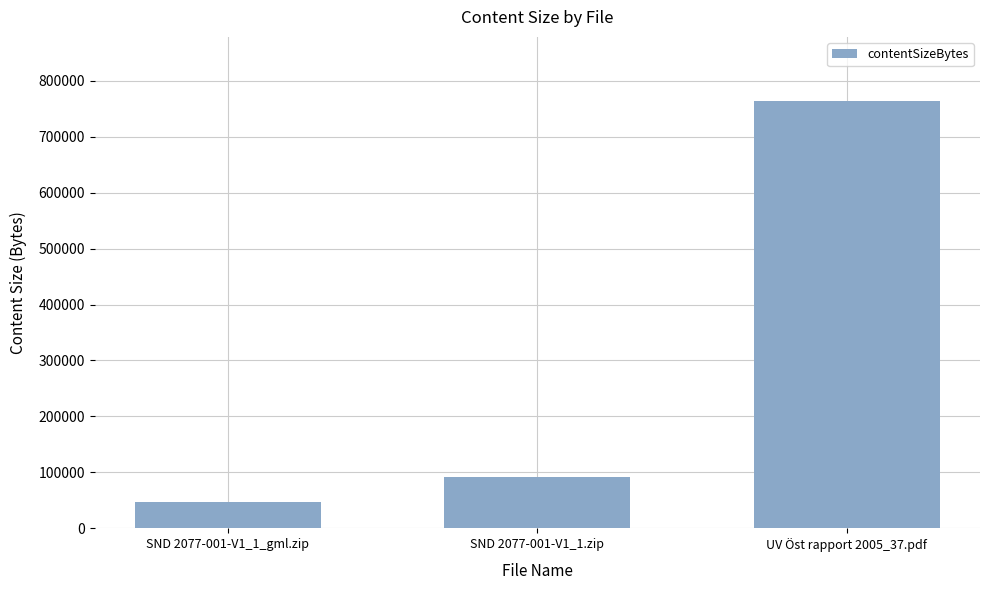

Reading left to right, what are all the values shown in this chart?

SND 2077-001-V1_1_gml.zip=47353	SND 2077-001-V1_1.zip=91669	UV Öst rapport 2005_37.pdf=764009